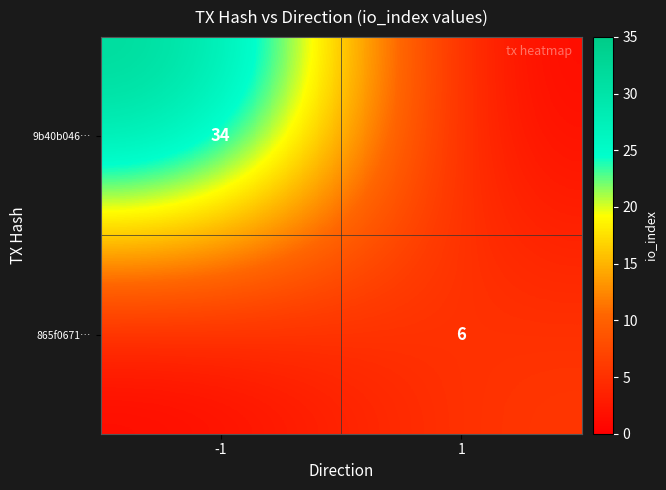

The value of 9b40b046… at -1 is 54. True or false?

False